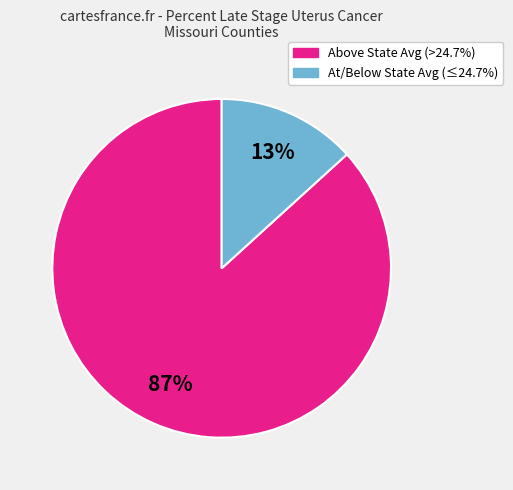

Is there a majority slice in this chart?

Yes